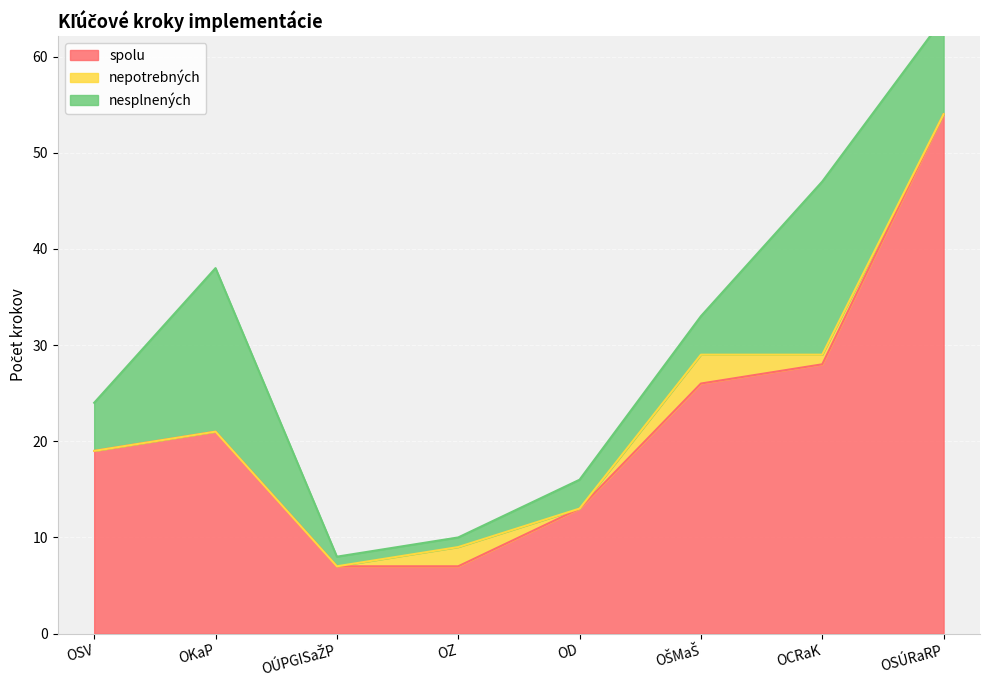

What is the difference between the maximum and minimum values in the nepotrebných series?

3